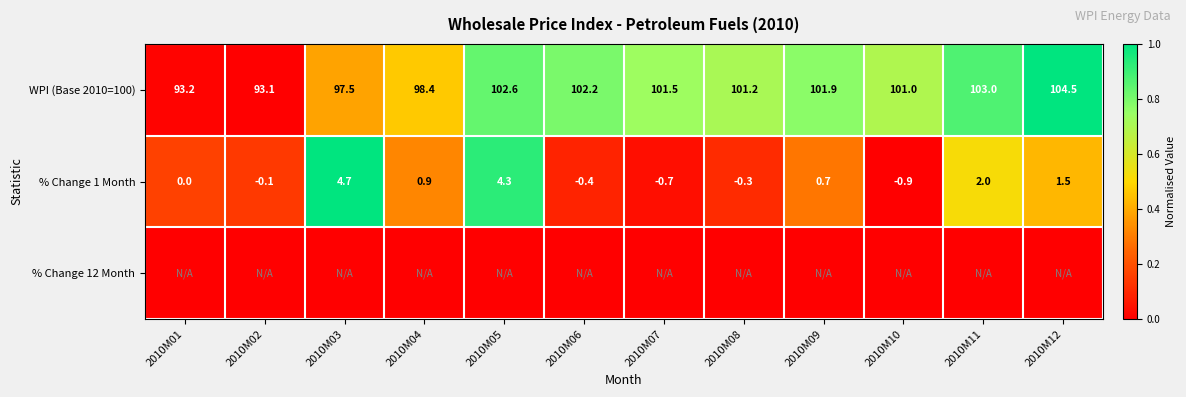

Where is % Change 1 Month nearest to the value 1?

2010M04